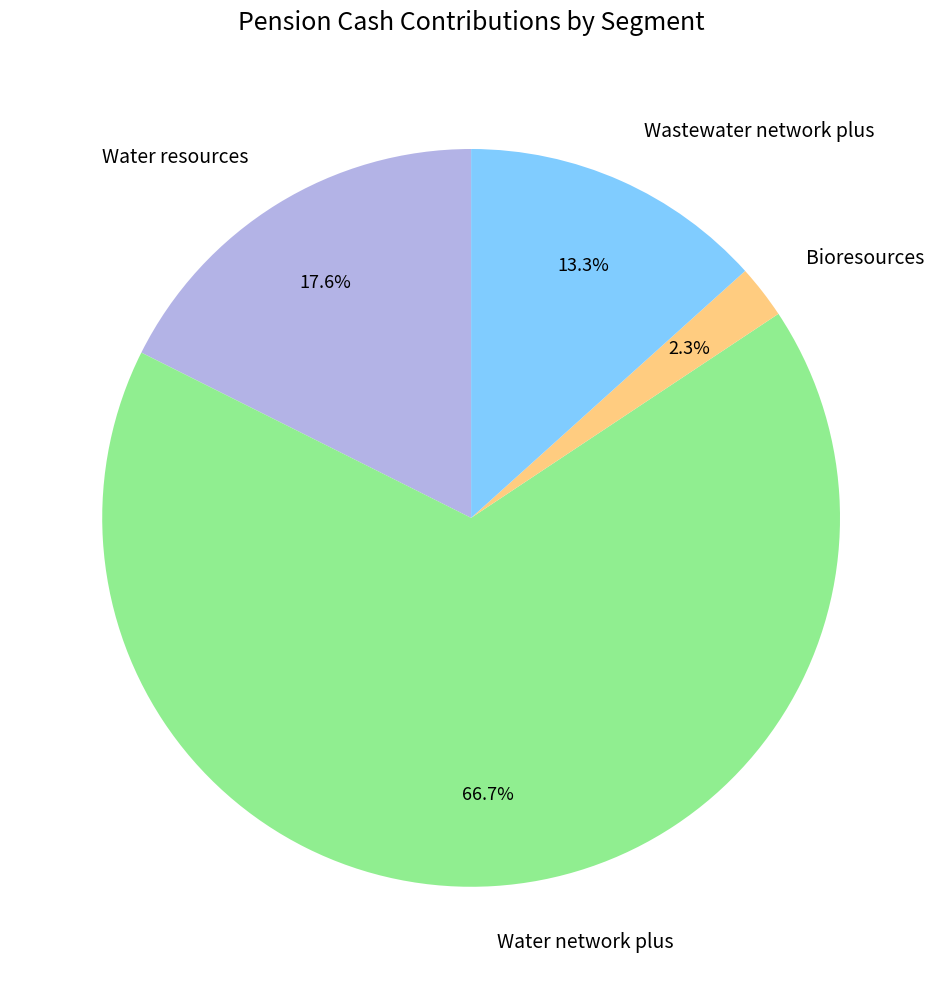

Is the sum of Water network plus and Bioresources greater than half?

Yes